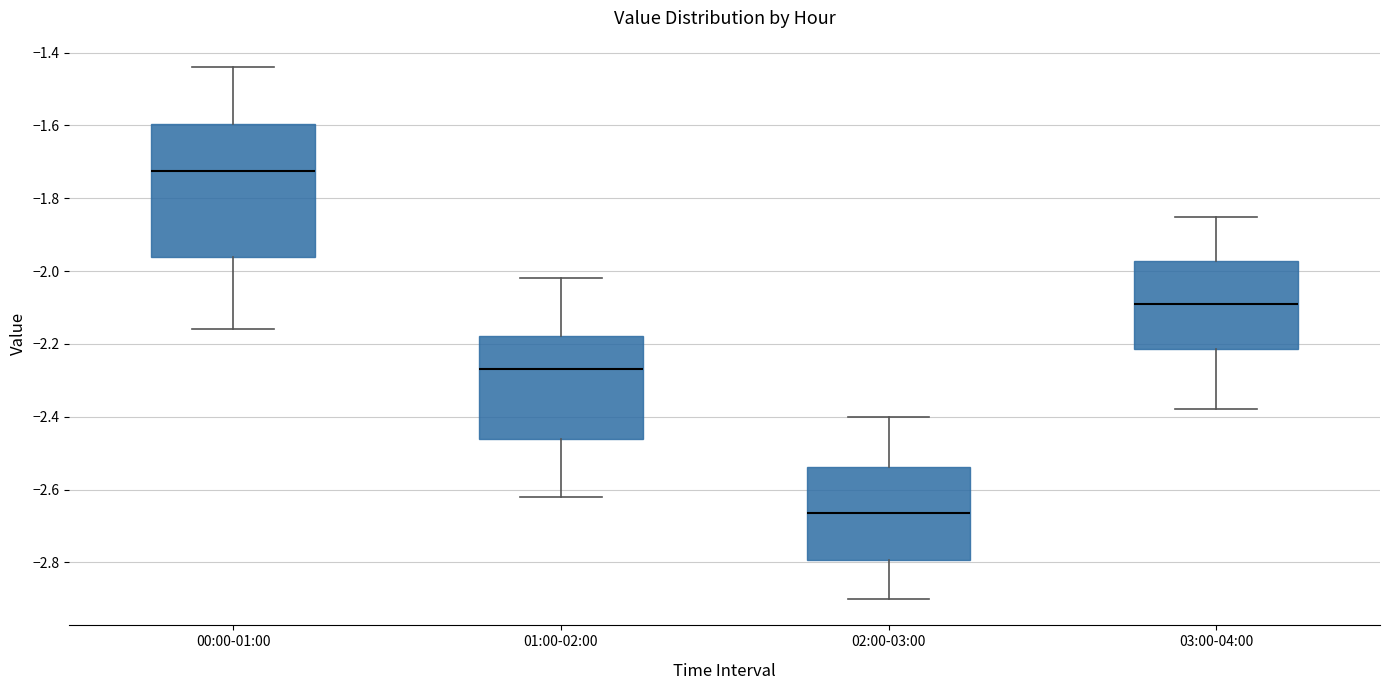

Reading left to right, transcribe this box plot: for each box, give where its median line is, the range the box spans, and where its two whiskers end, as read against the y-axis. The values are not printed on the chart, so give them approximately, as read against the axis.

00:00-01:00: median -1.72, box -1.96 to -1.60, whiskers -2.16 to -1.44
01:00-02:00: median -2.26, box -2.46 to -2.18, whiskers -2.62 to -2.02
02:00-03:00: median -2.66, box -2.80 to -2.54, whiskers -2.90 to -2.40
03:00-04:00: median -2.08, box -2.22 to -1.98, whiskers -2.38 to -1.84